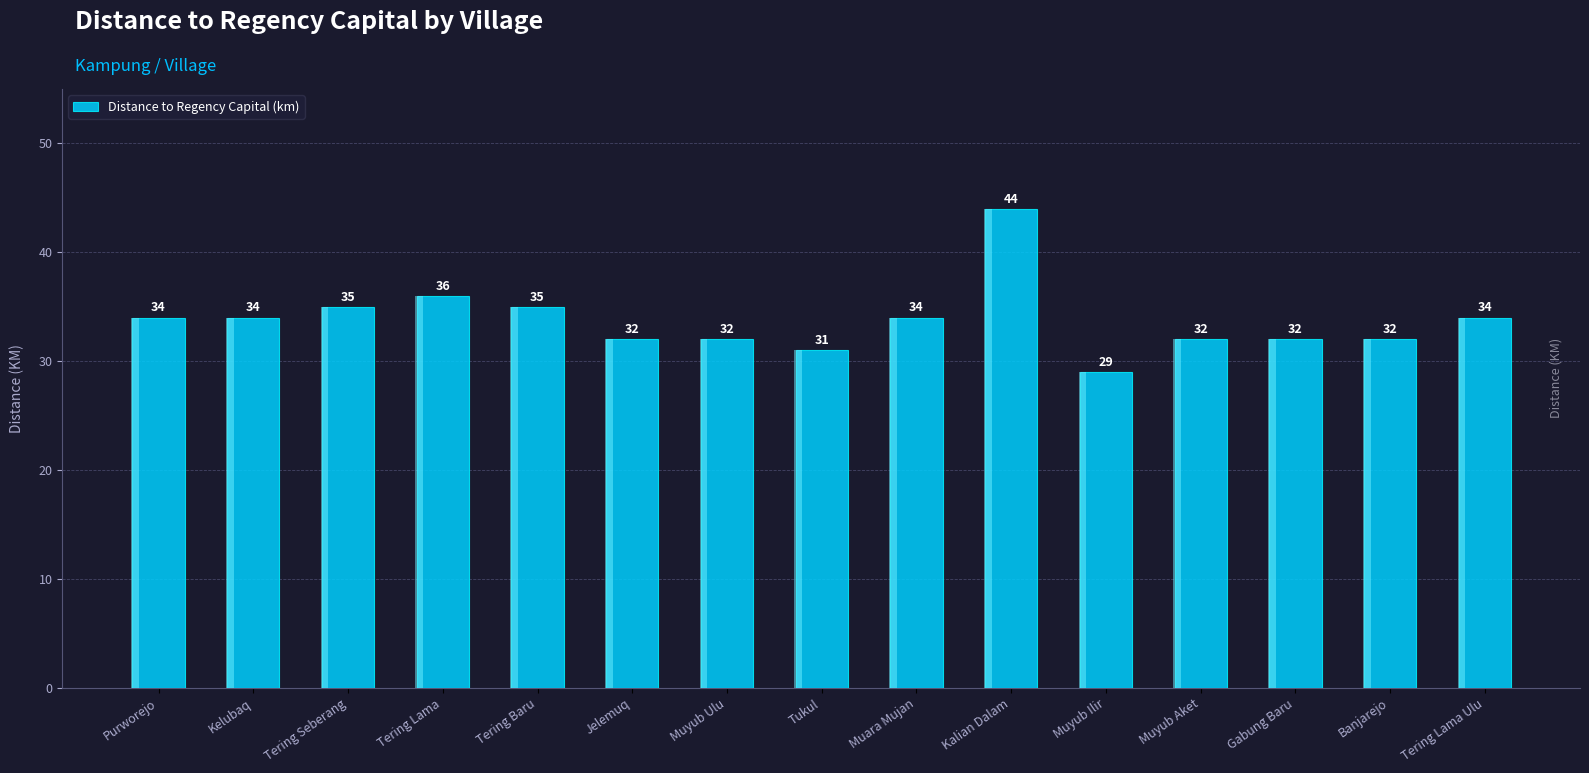

Approximately how many times larger is the value at Tering Lama Ulu compared to Banjarejo?

1.1